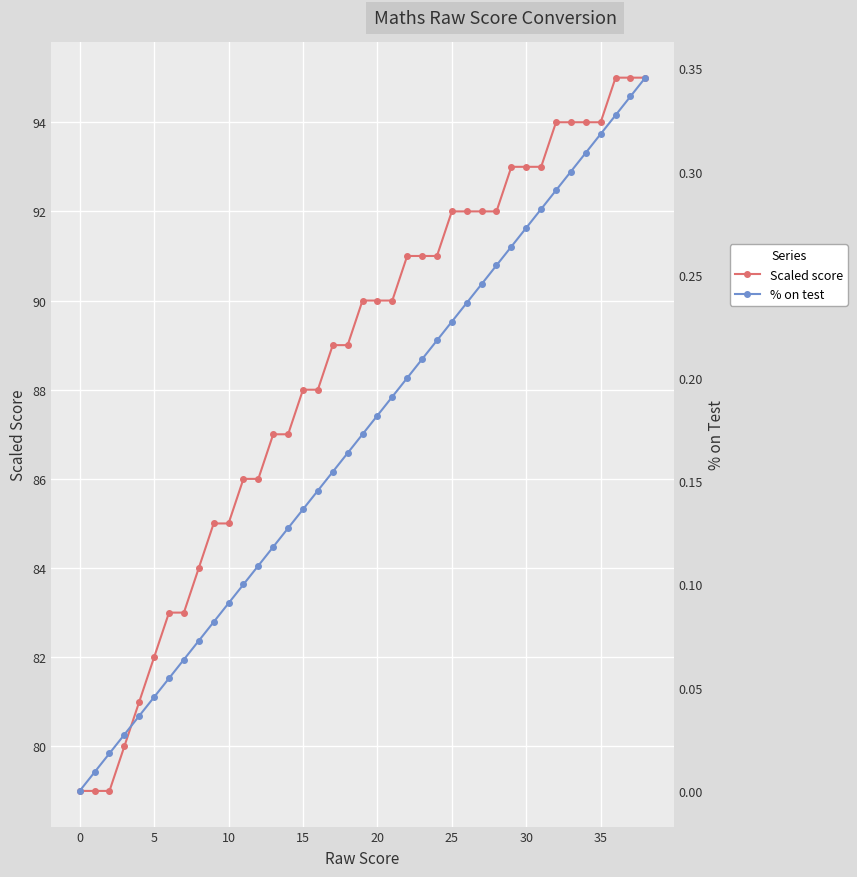

True or false: % on test has more than 2 points higher than both neighbors.

False